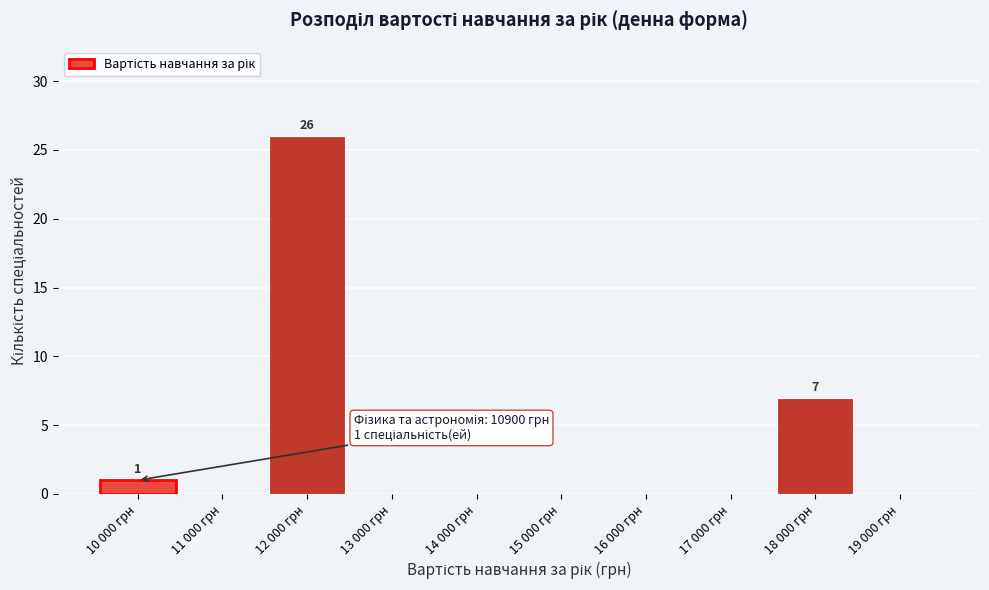

Reading right to left, list all the values displayed in this chart.

19 000 грн=0	18 000 грн=7	17 000 грн=0	16 000 грн=0	15 000 грн=0	14 000 грн=0	13 000 грн=0	12 000 грн=26	11 000 грн=0	10 000 грн=1